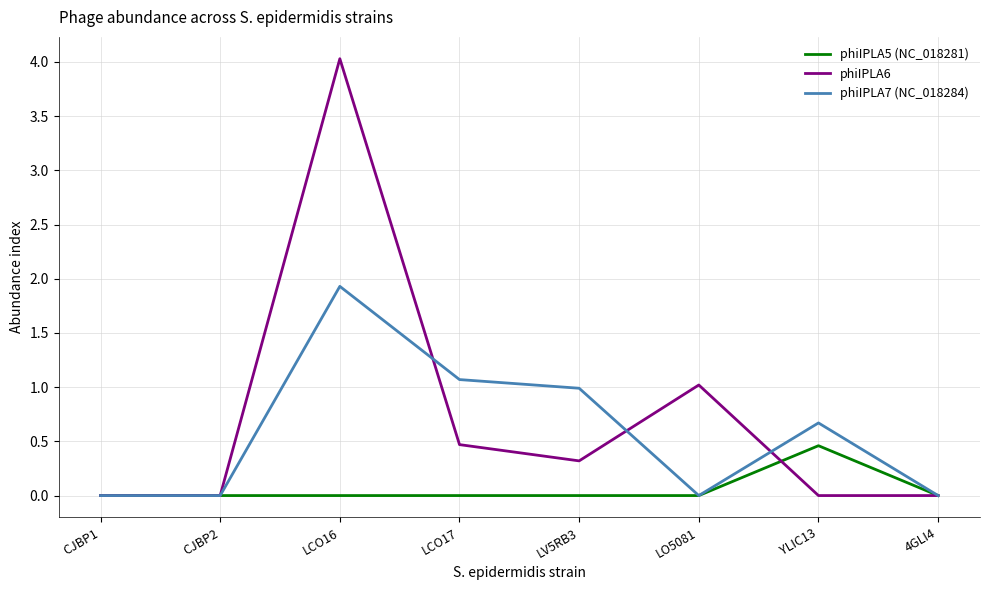

At which label is phiIPLA6 closest to 2?

LO5081